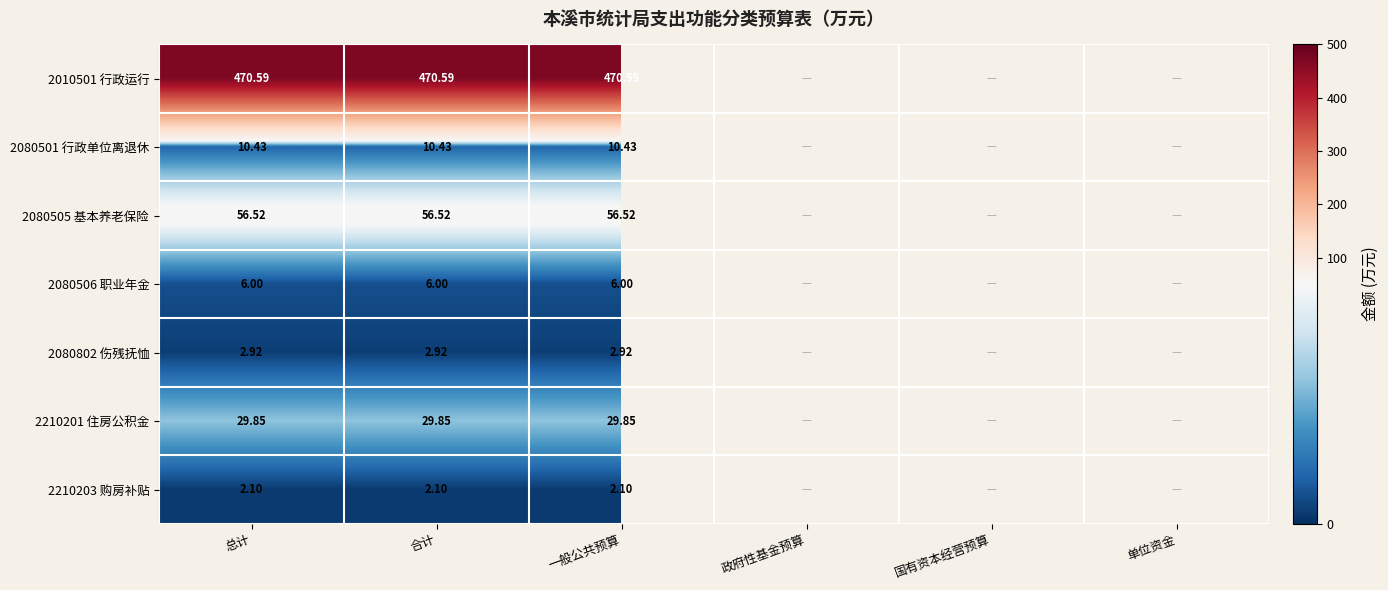

Is the value of 2080802 伤残抚恤 at 一般公共预算 greater than the value of 2210203 购房补贴 at 合计?

Yes